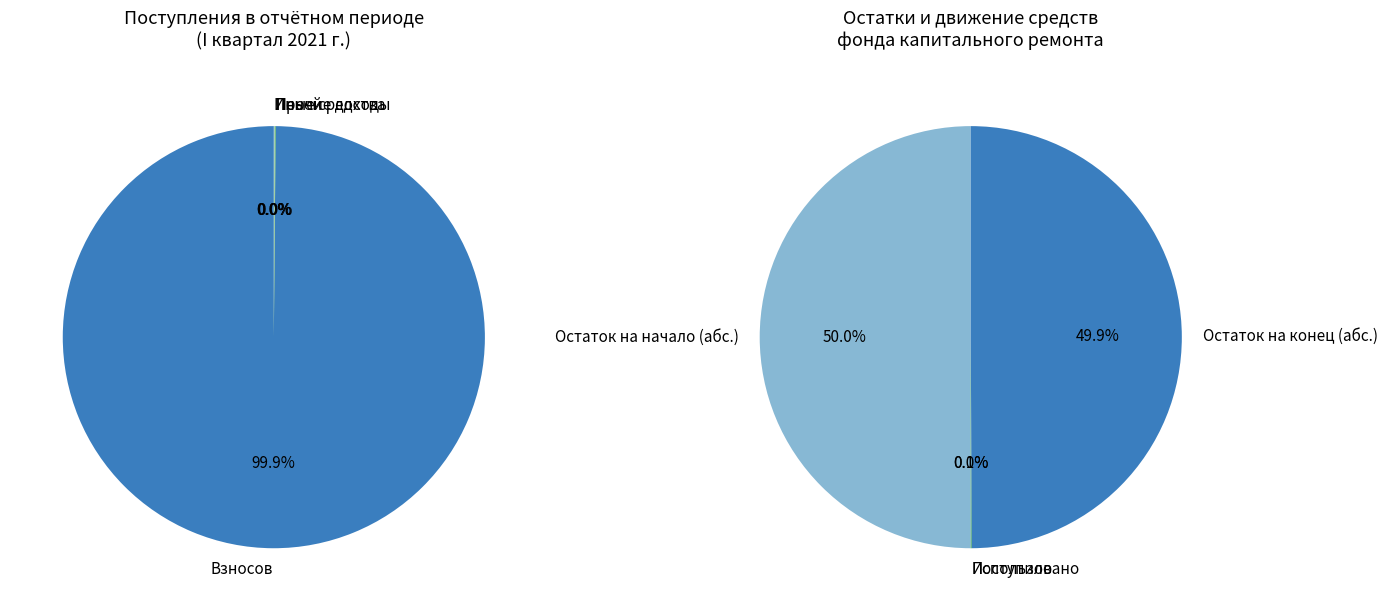

How much of the chart is everything except Иных средств?

100.0%